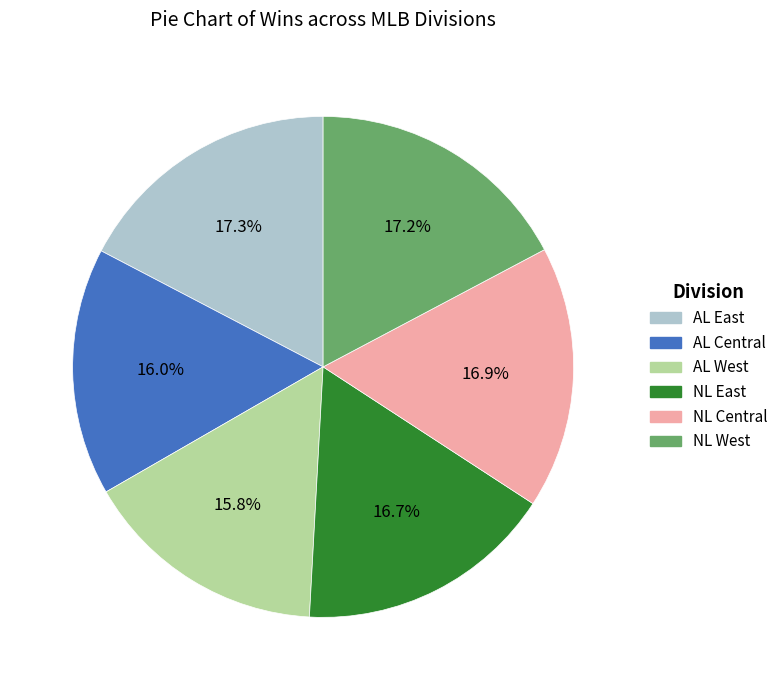

Between AL Central and NL Central, which is larger?

NL Central